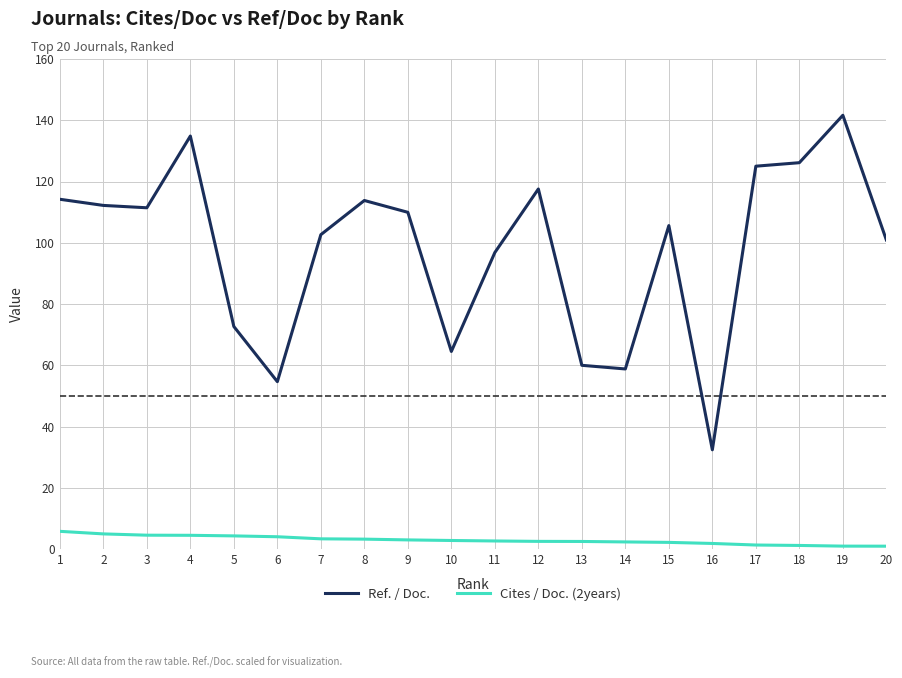

How many lines are shown in the chart?

2